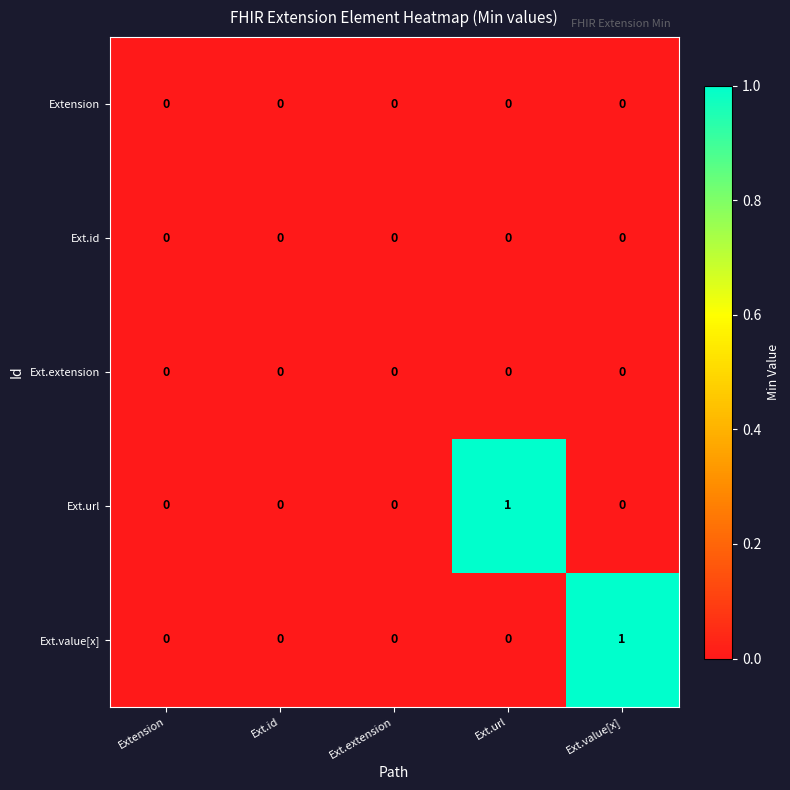

Reading right to left, list all the values displayed in this chart.

Extension: 0	0	0	0	0
Ext.id: 0	0	0	0	0
Ext.extension: 0	0	0	0	0
Ext.url: 0	1	0	0	0
Ext.value[x]: 1	0	0	0	0